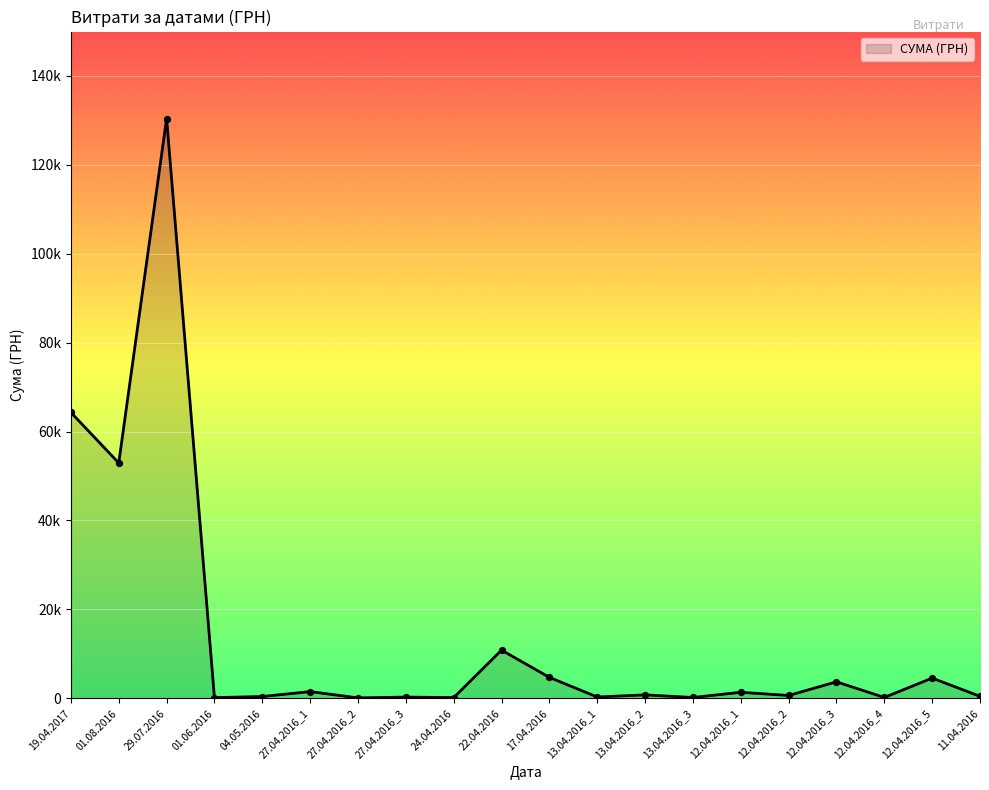

What is the change in value from 27.04.2016_3 to 11.04.2016?

+167.0